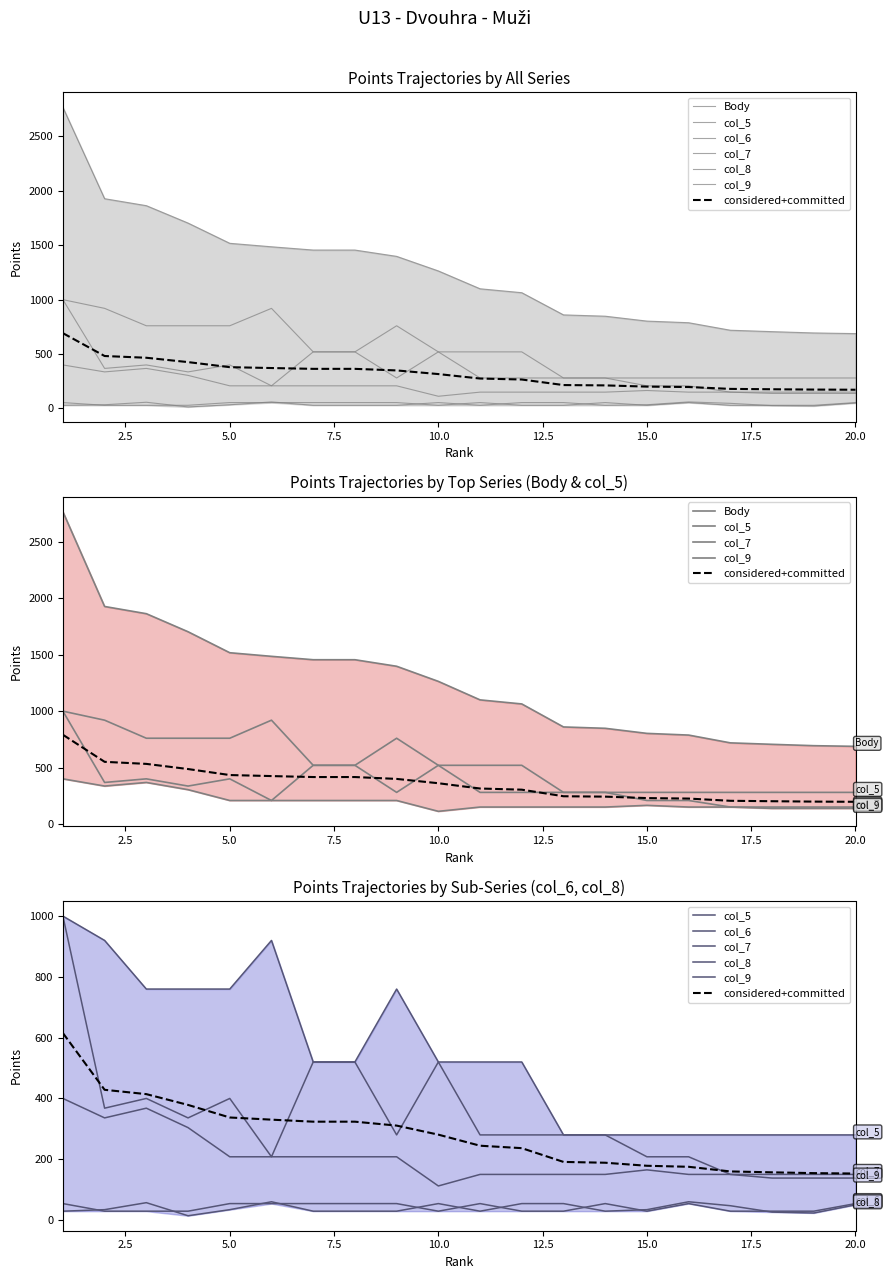

True or false: col_5 and col_9 intersect in this chart.

False